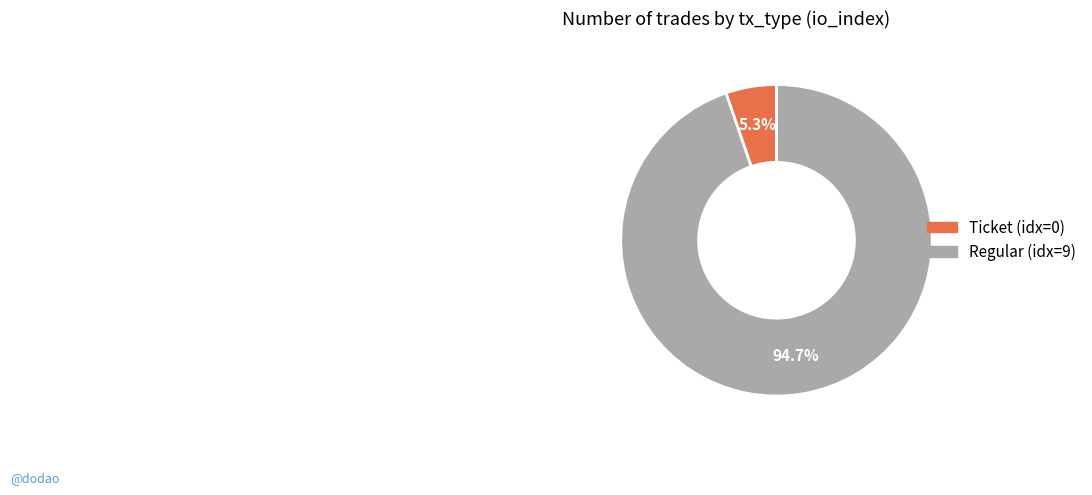

Between Regular (idx=9) and Ticket (idx=0), which is larger?

Regular (idx=9)